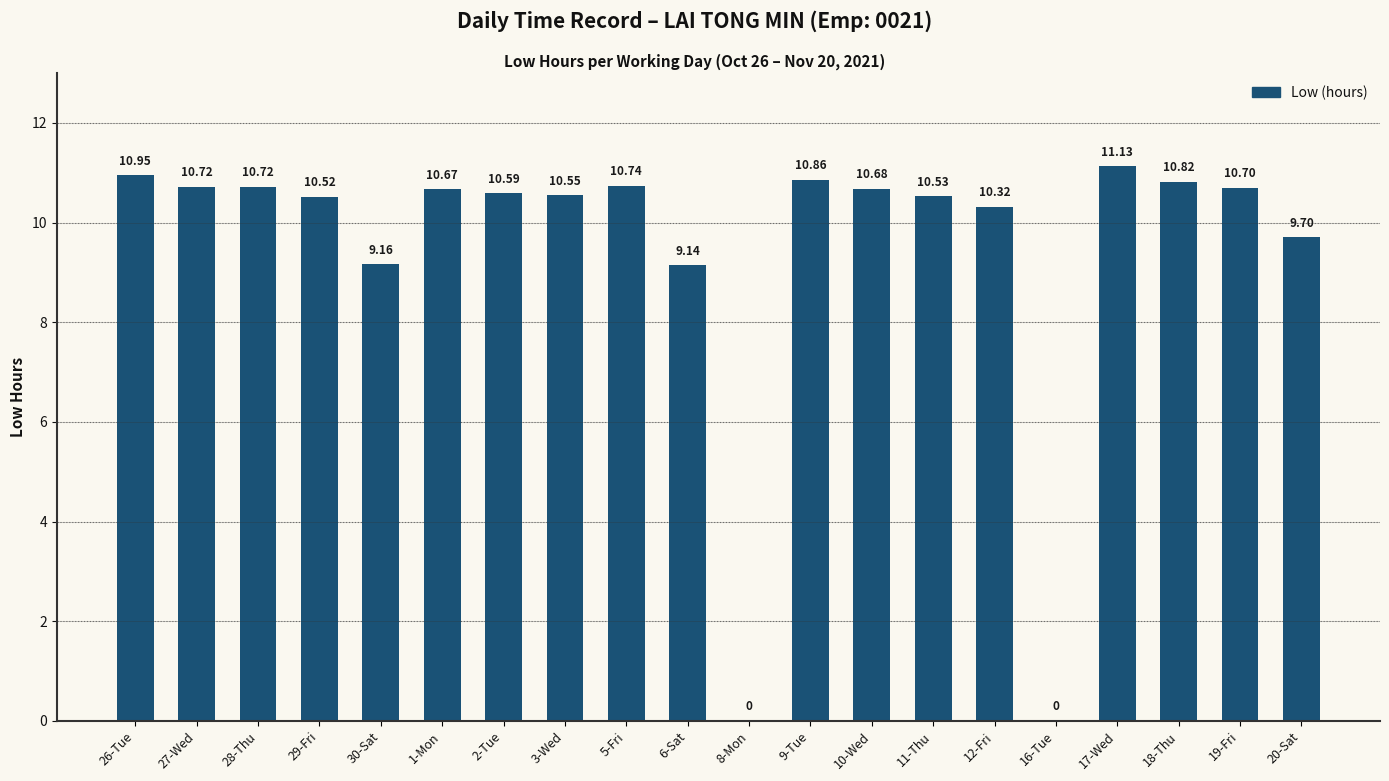

What is the difference between the values at 18-Thu and 10-Wed?

0.1